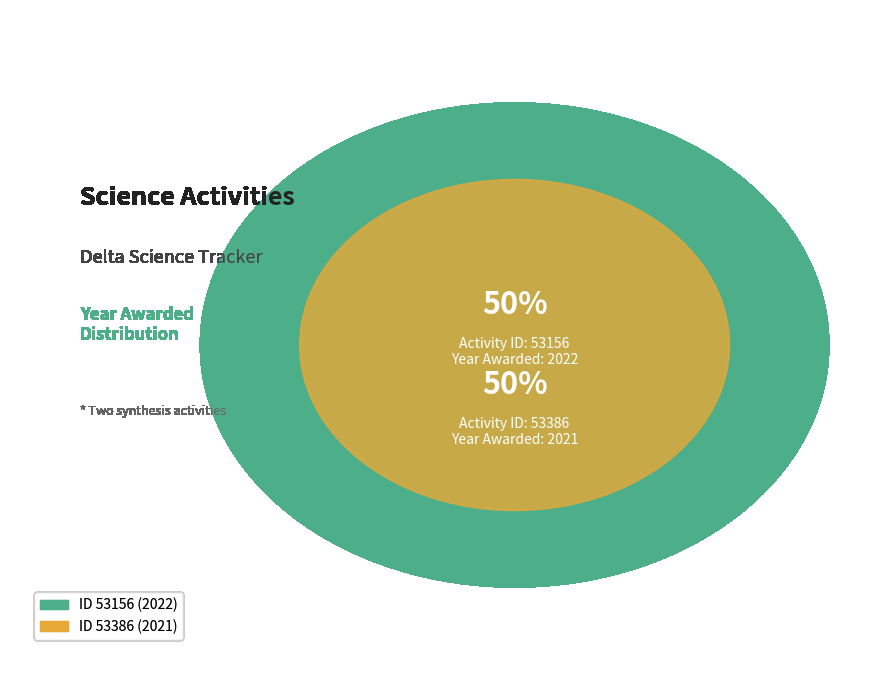

Which category has the biggest portion of the pie?

53156